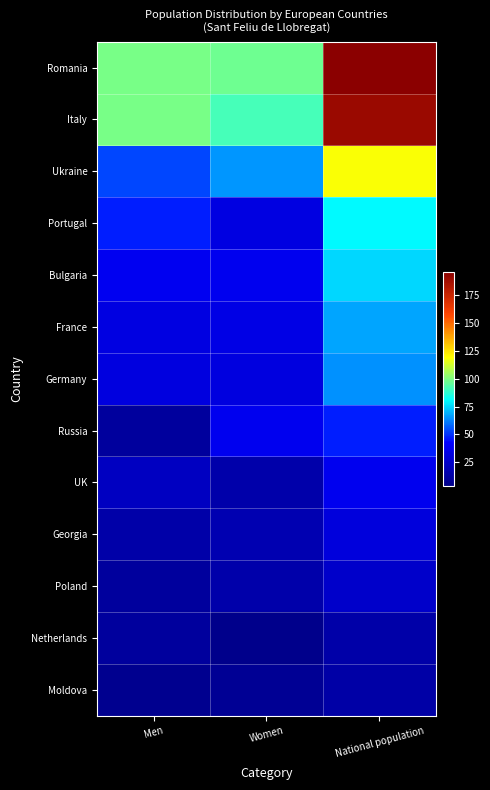

Reading left to right, list all the values displayed in this chart.

Romania: Men=99	Women=97	National population=196
Italy: Men=99	Women=91	National population=190
Ukraine: Men=53	Women=65	National population=118
Portugal: Men=47	Women=33	National population=80
Bulgaria: Men=38	Women=37	National population=75
France: Men=33	Women=34	National population=67
Germany: Men=32	Women=32	National population=64
Russia: Men=10	Women=37	National population=47
UK: Men=22	Women=15	National population=37
Georgia: Men=14	Women=17	National population=31
Poland: Men=10	Women=15	National population=25
Netherlands: Men=10	Women=4	National population=14
Moldova: Men=6	Women=7	National population=13